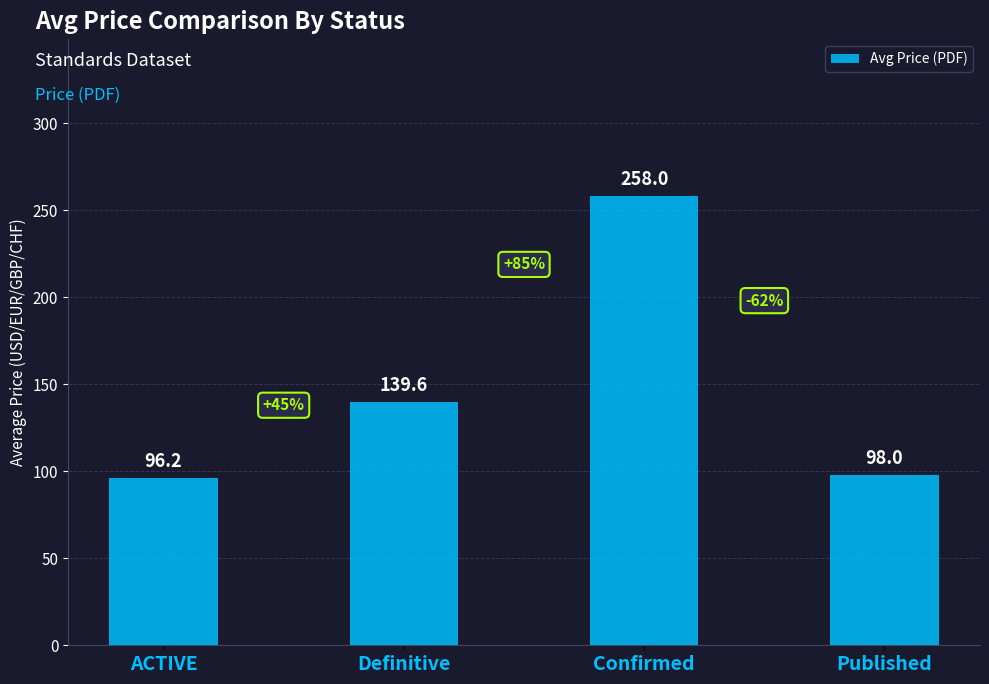

How many values are below 139?

2